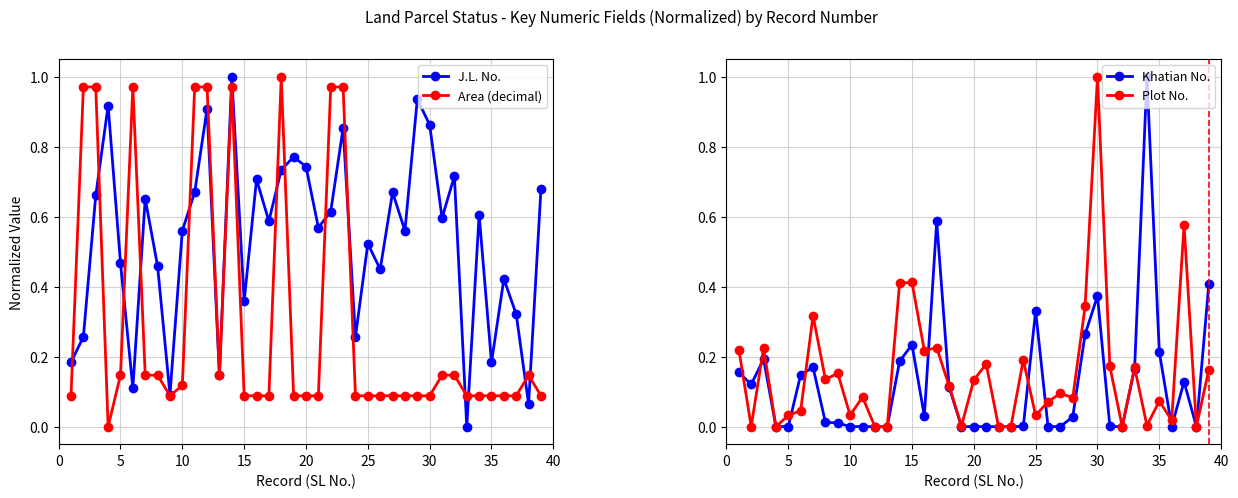

True or false: Plot No. has more than 1 interior local peaks.

True